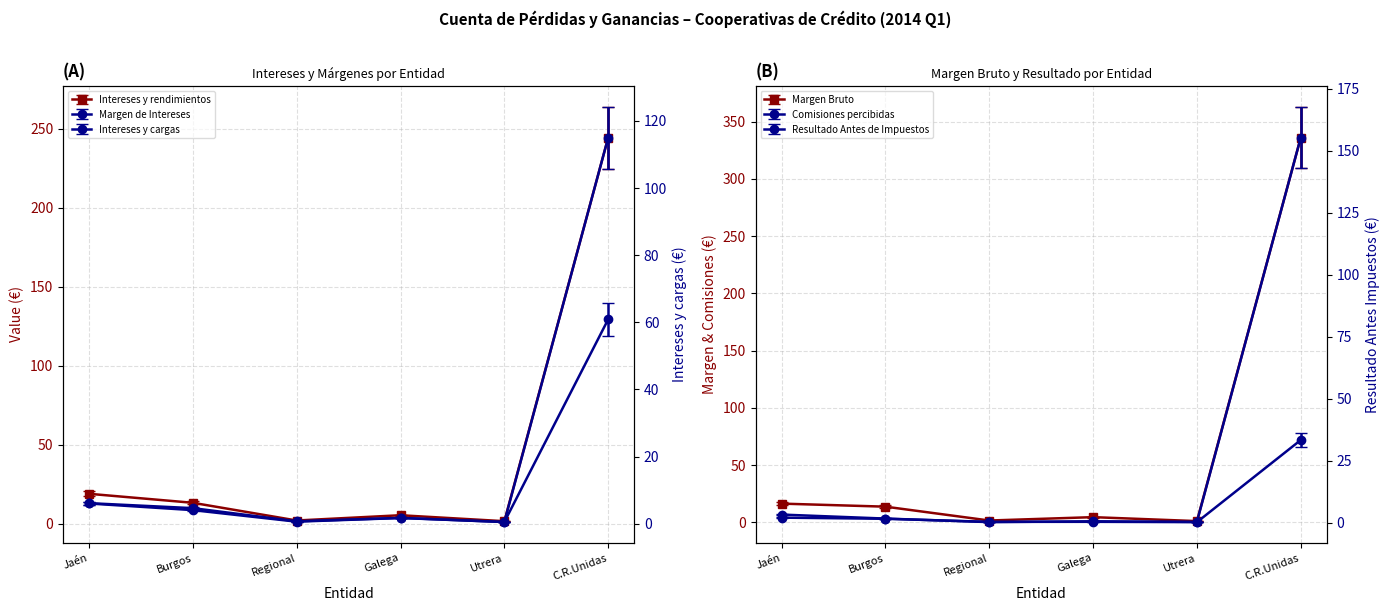

Is the value of Intereses y rendimientos asimilados at Burgos greater than the value of MARGEN BRUTO at Jaén?

No